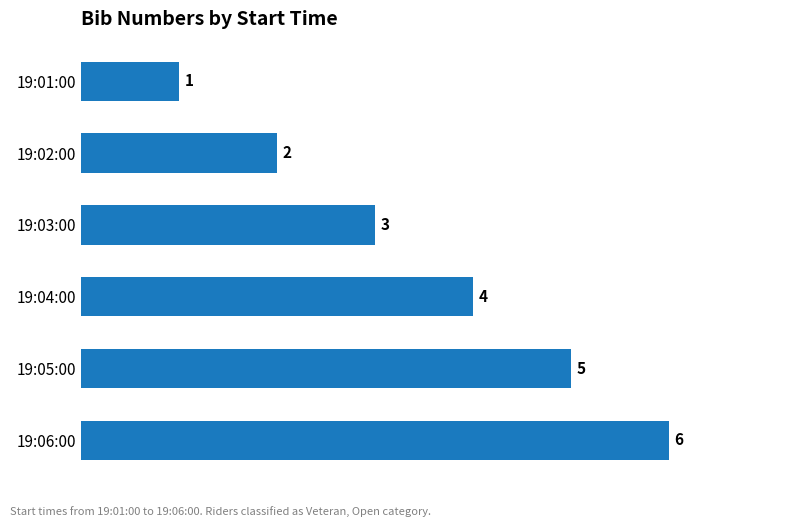

Does the chart contain any negative values?

No